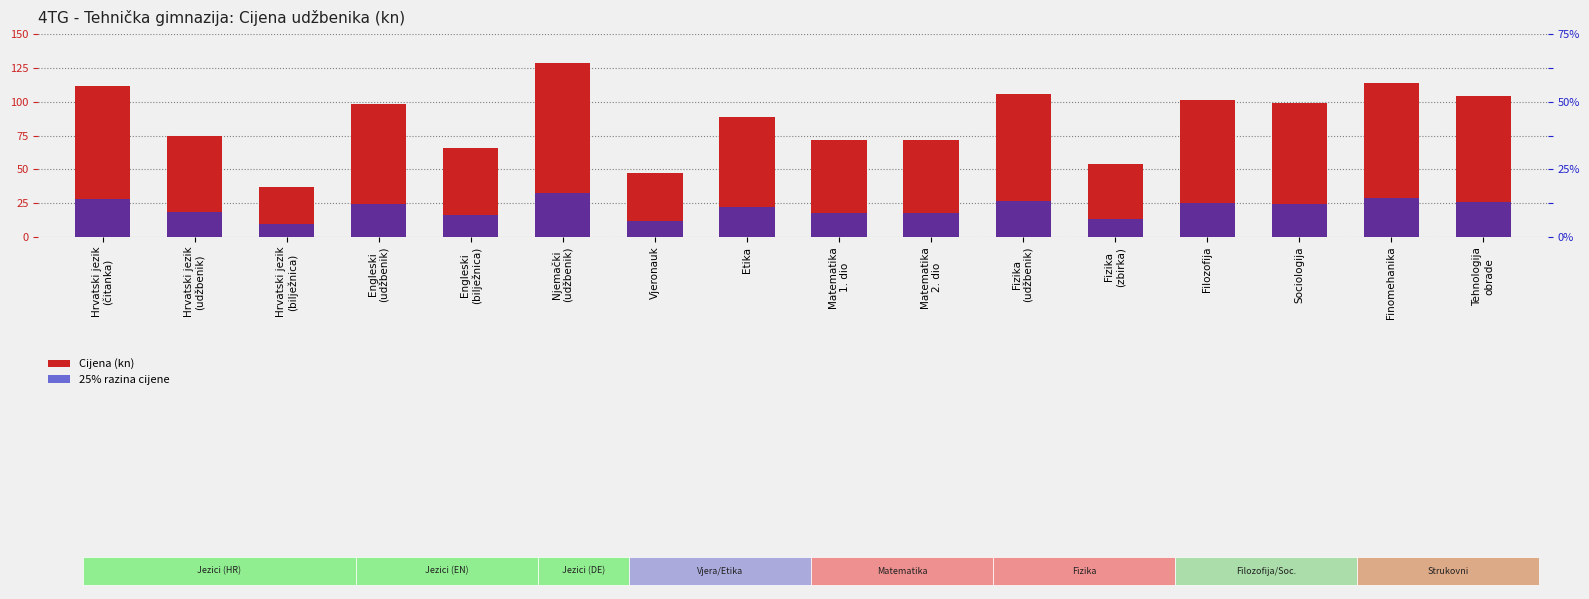

What is the total value across all series at Njemački
(udžbenik)?

161.2